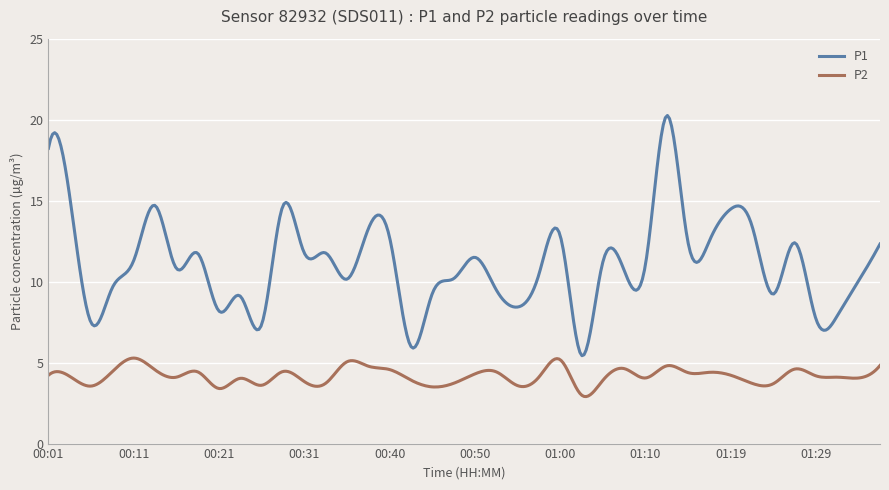

Which series has the largest total across all categories?

P1